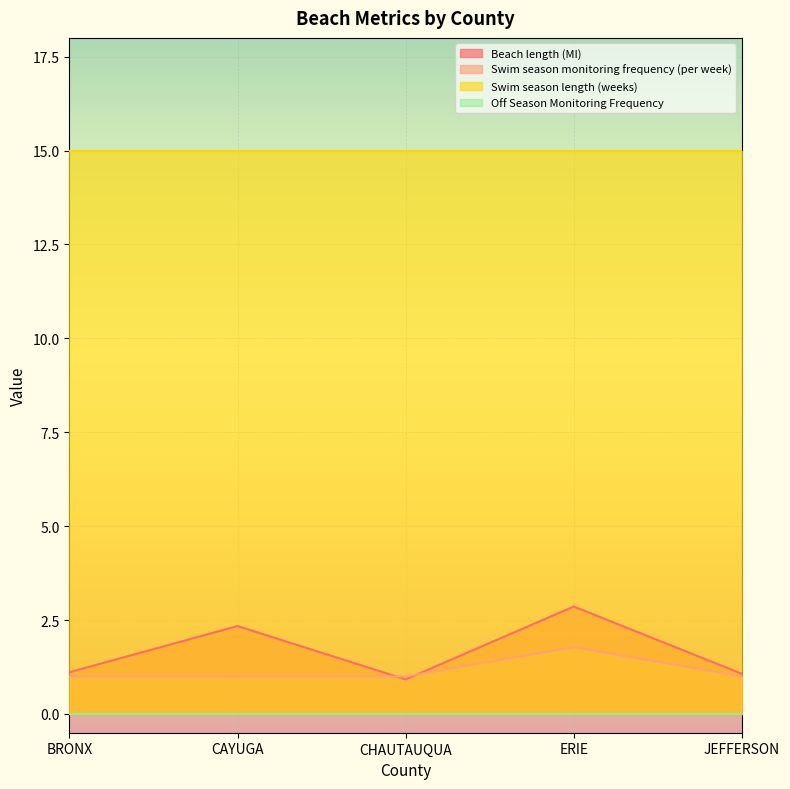

Rank the categories by Beach length (MI) value from highest to lowest.

ERIE, CAYUGA, BRONX, JEFFERSON, CHAUTAUQUA